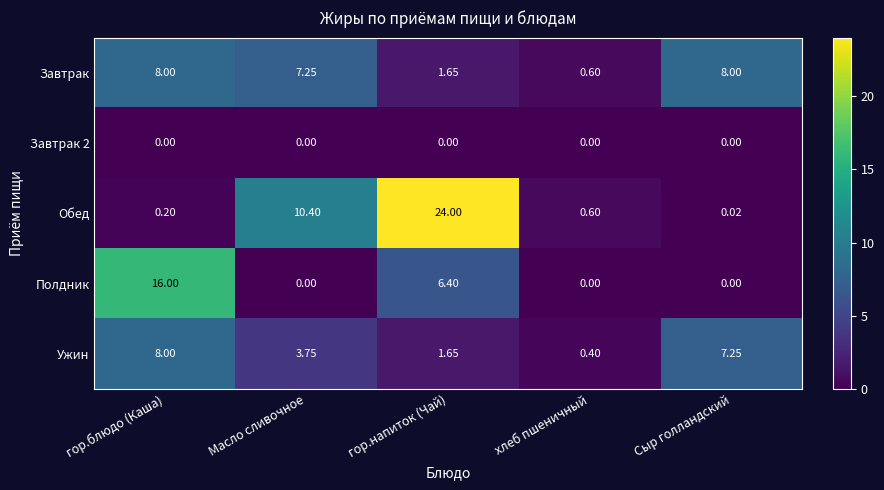

Is the value of Обед at Масло сливочное greater than the value of Завтрак 2 at Сыр голландский?

Yes